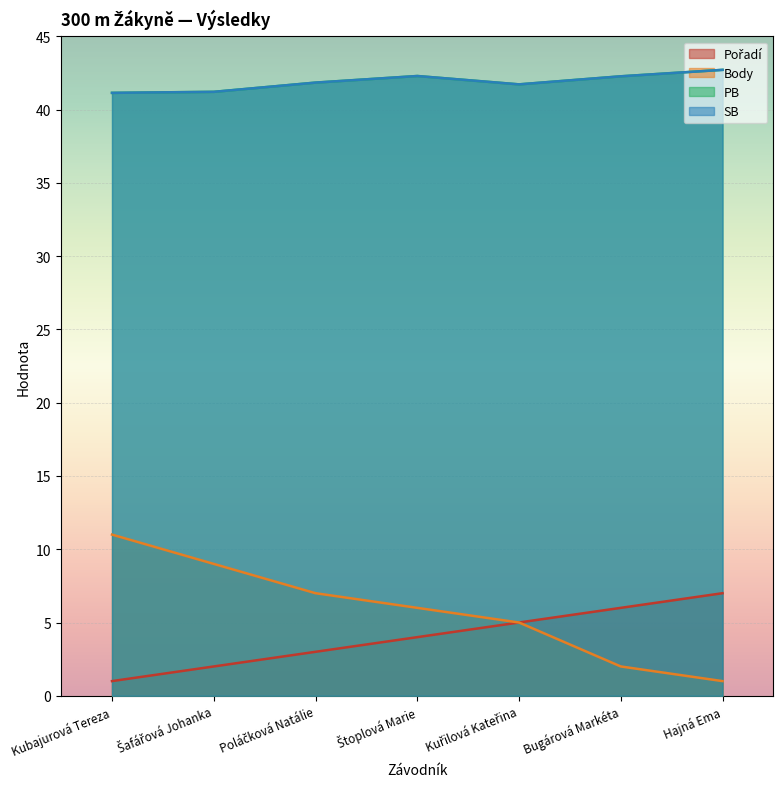

True or false: PB has a value of 26.1 at Poláčková Natálie.

False